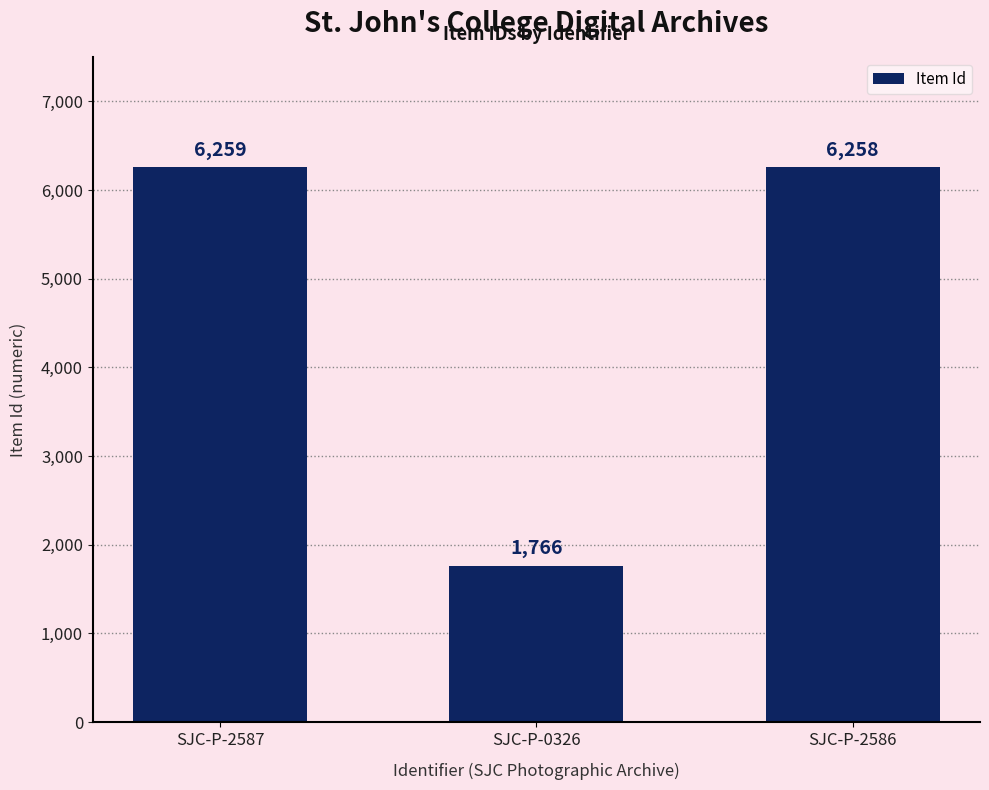

Where does the data first go above 6258?

SJC-P-2587